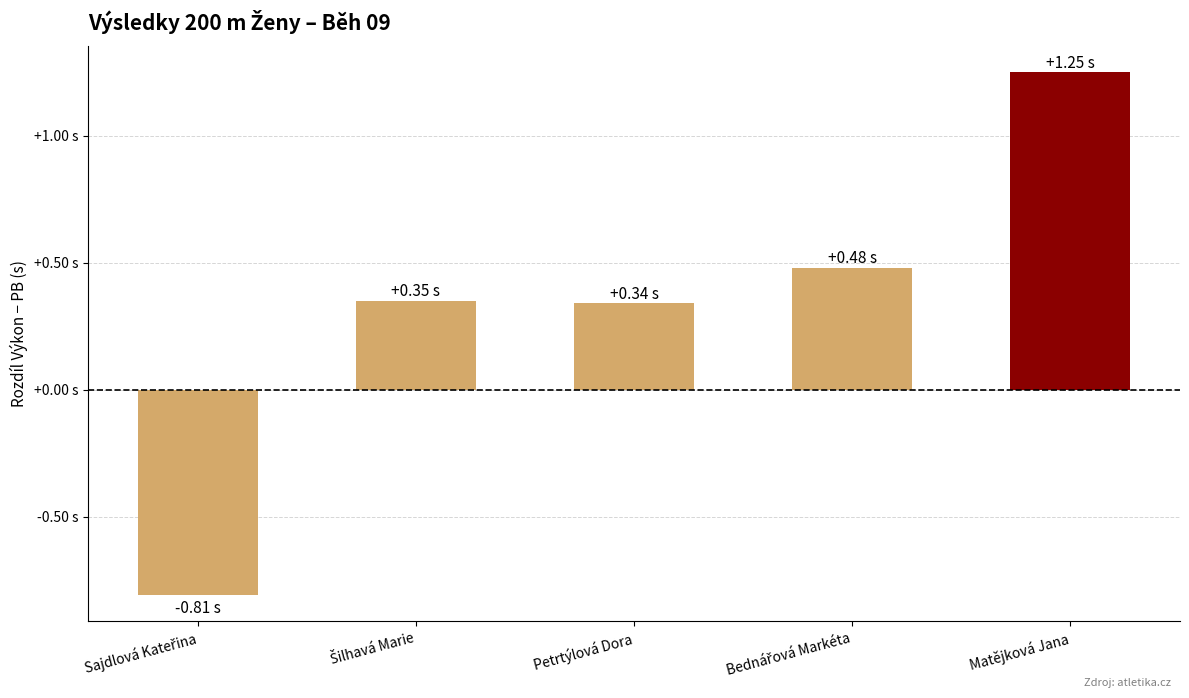

The value at Matějková Jana is 1.9. True or false?

False